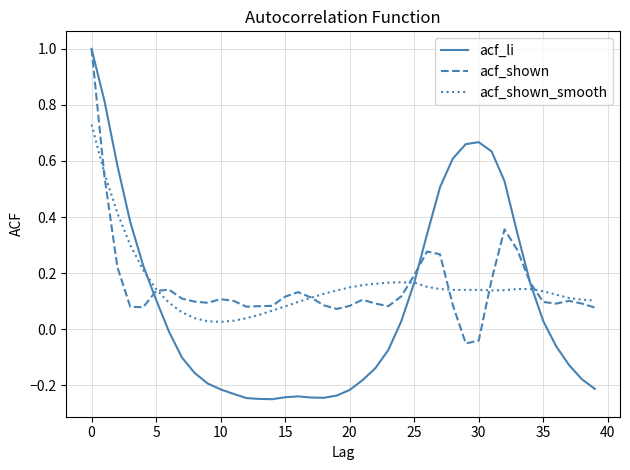

Which series has the widest spread of values?

acf_li